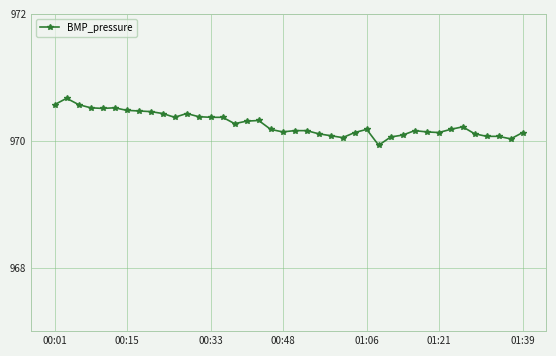

True or false: there are more than 0 points higher than both neighbors.

True